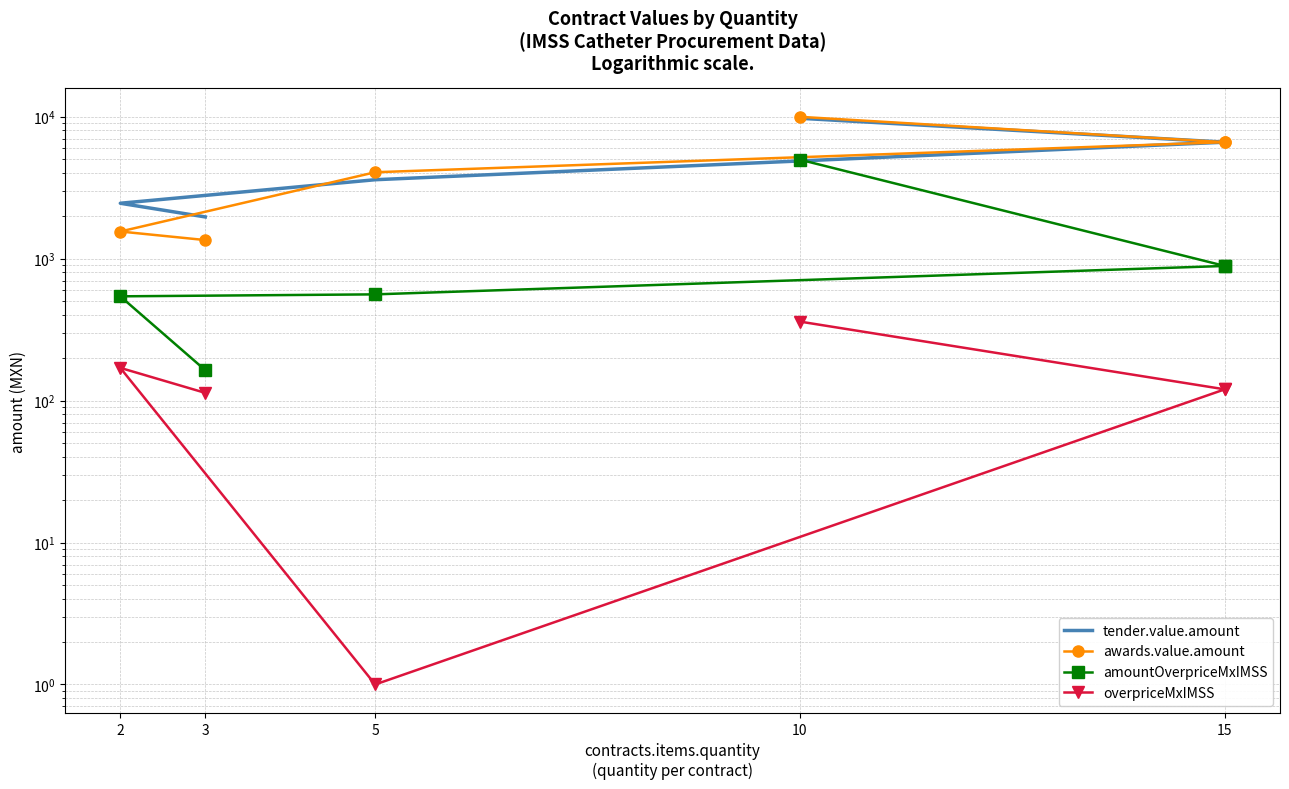

Which series has the largest total across all categories?

tender.value.amount